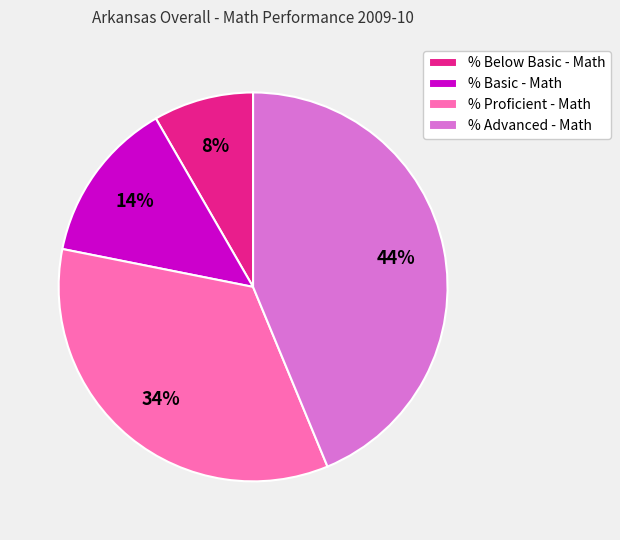

Is there a majority slice in this chart?

No